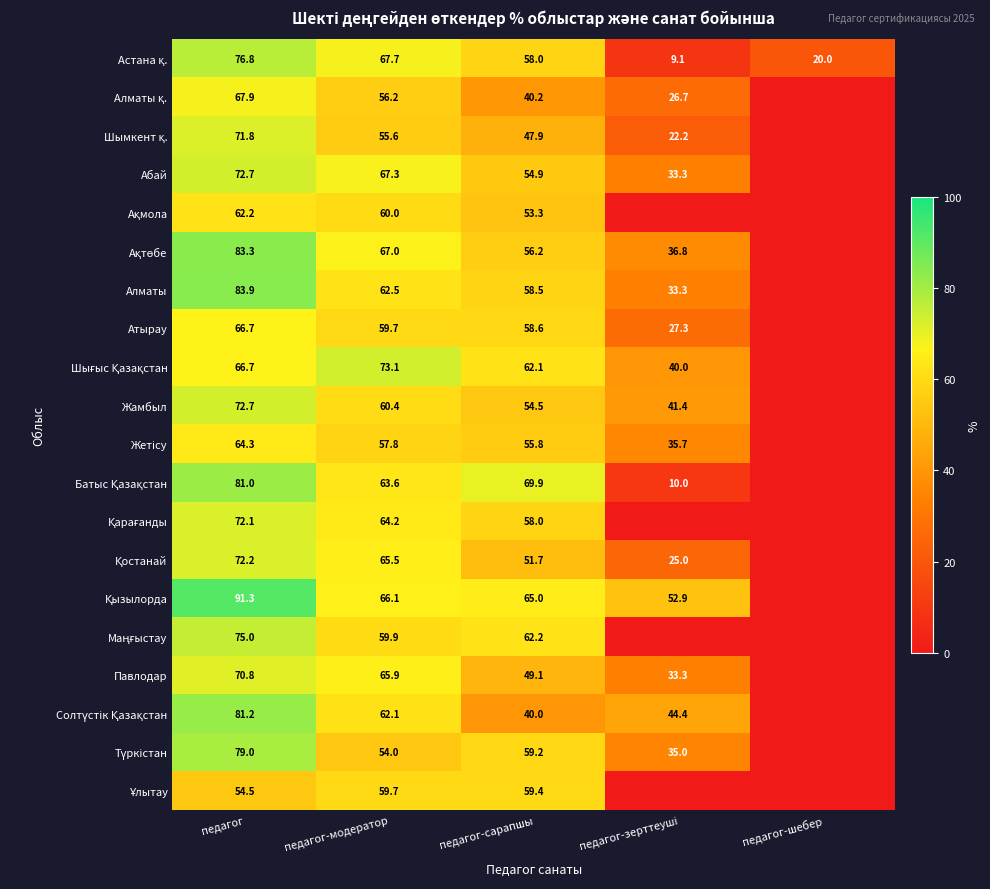

Is it true that Абай equals 72.2 at педагог-сарапшы?

False